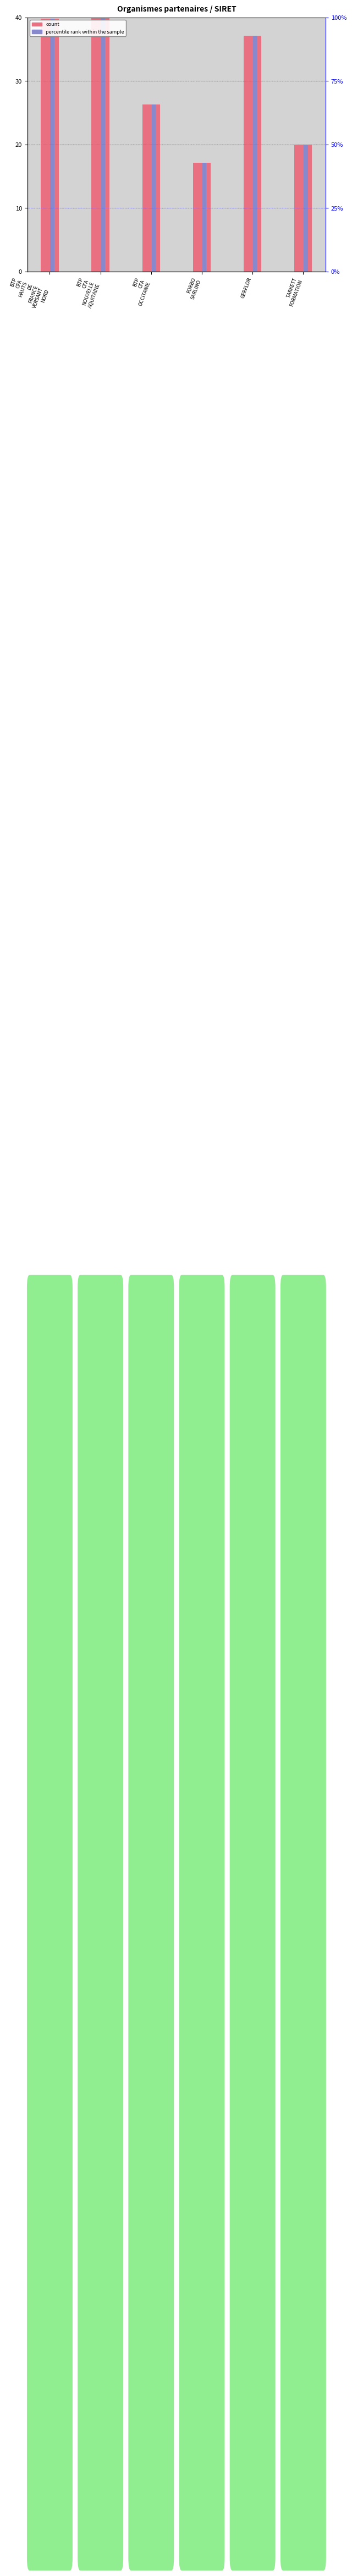

List the series in order of their peak value, highest first.

count, percentile rank within the sample